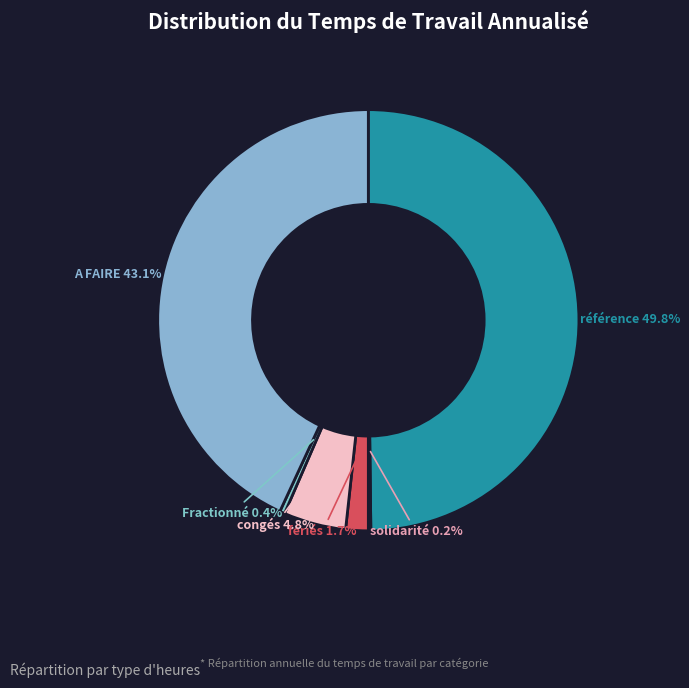

Does any single category account for the majority?

No